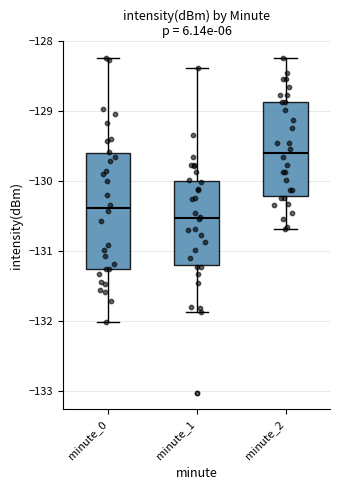

Which box is the tallest, from its lower edge to its upper edge?

minute_0